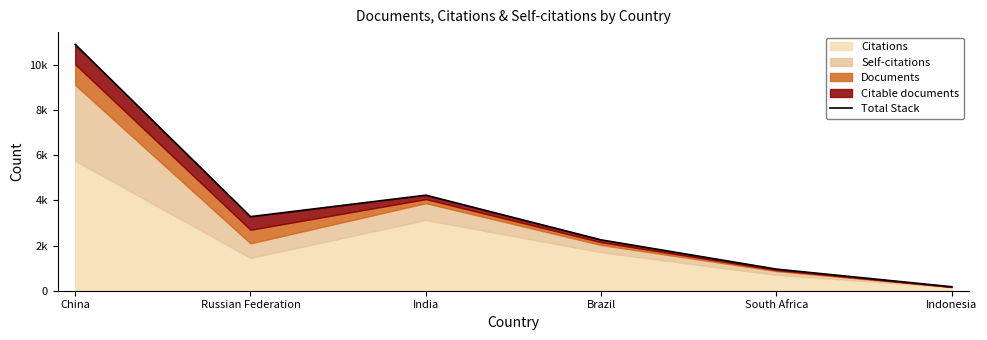

What is the change in value from India to Indonesia?

-4058